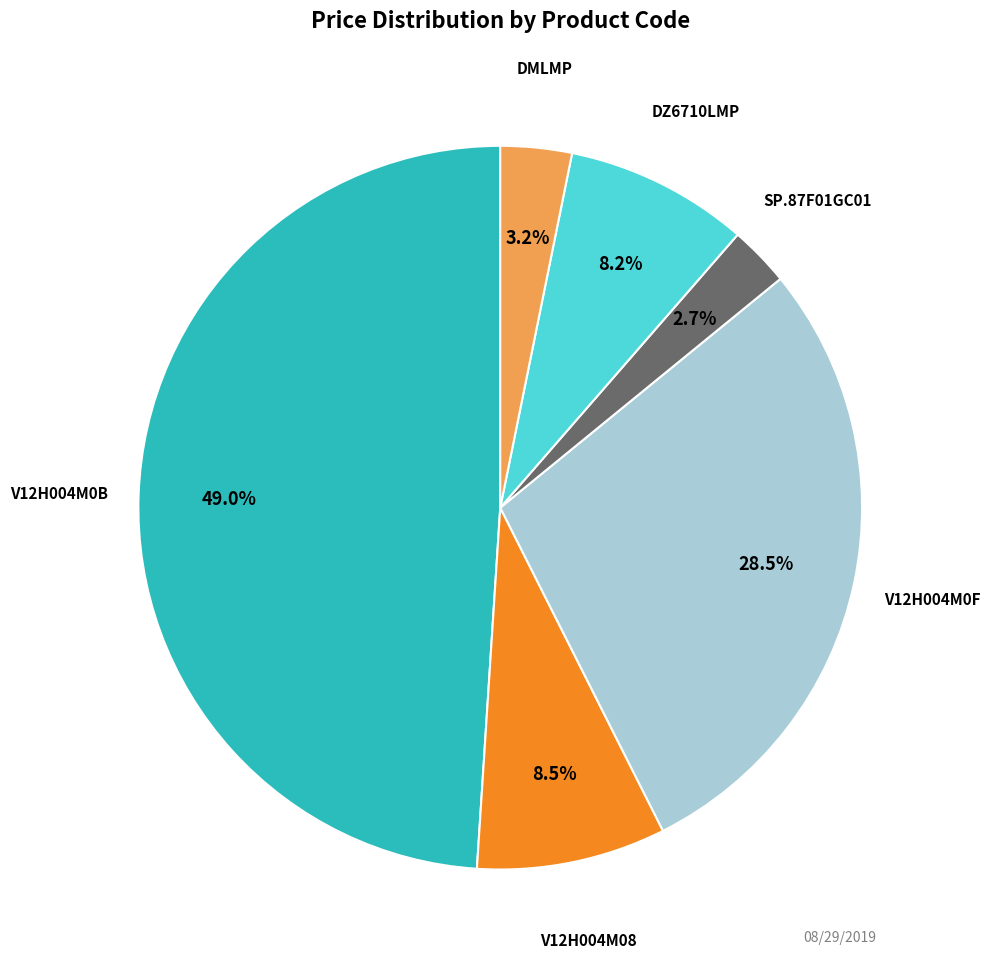

To the nearest percent, what is the difference between the largest and smallest slice percentages?

46%